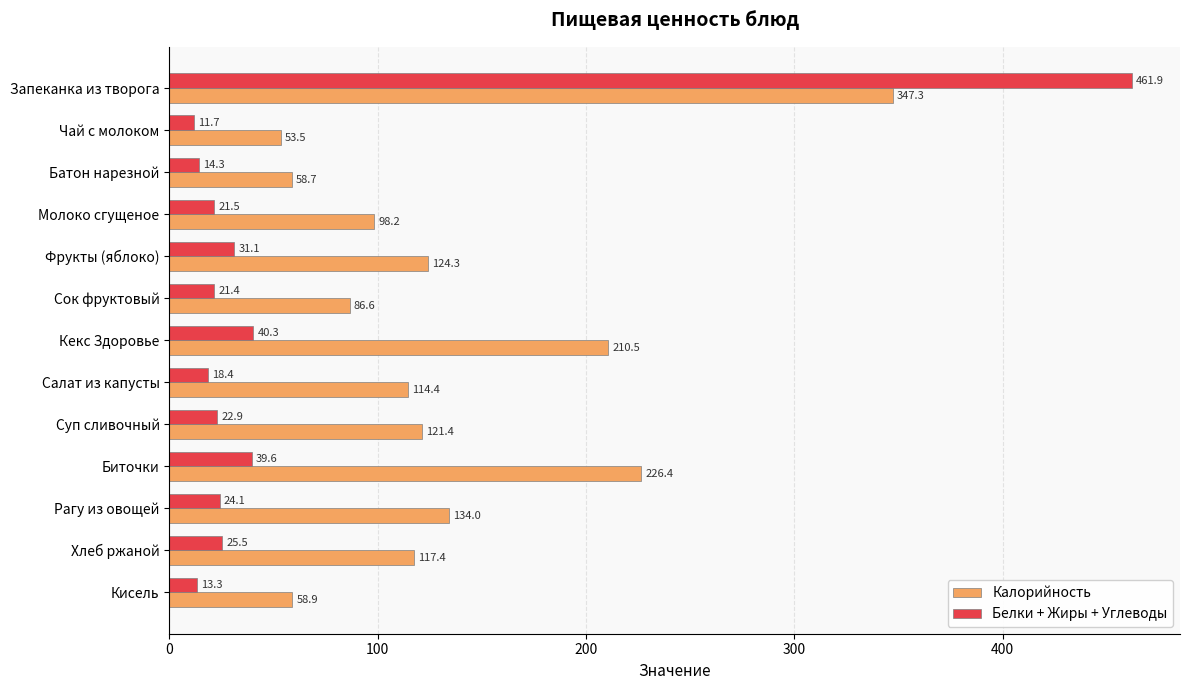

How many values in the Белки + Жиры + Углеводы series are below 22?

6